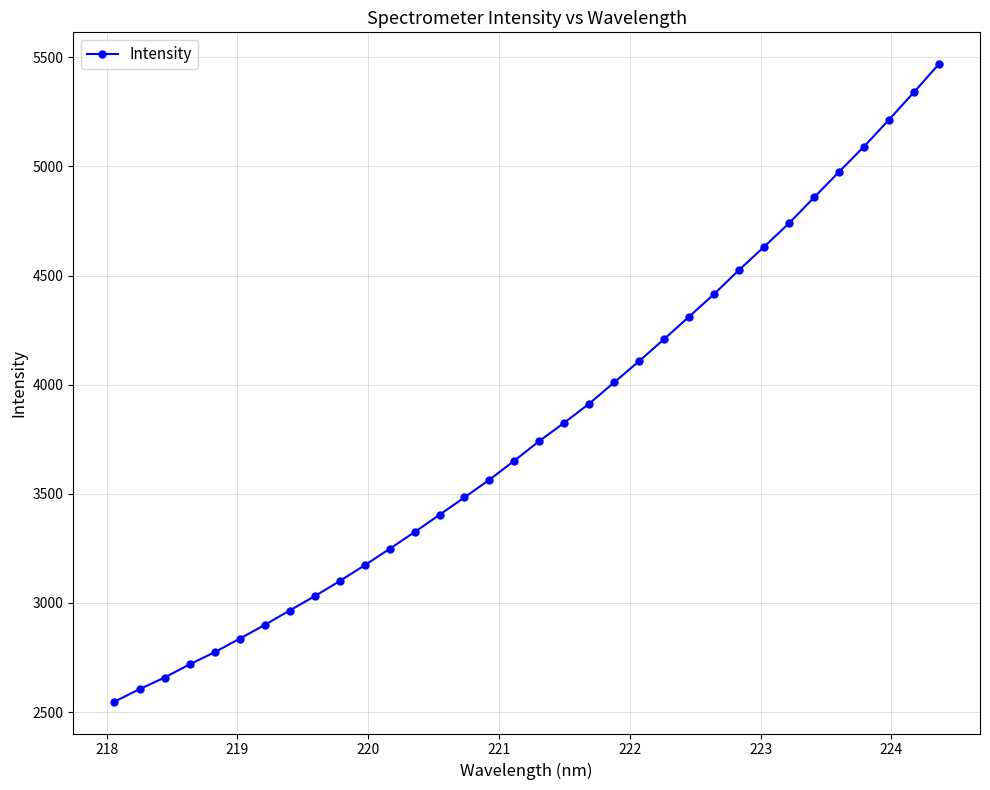

What is the smallest value displayed?

2547.9